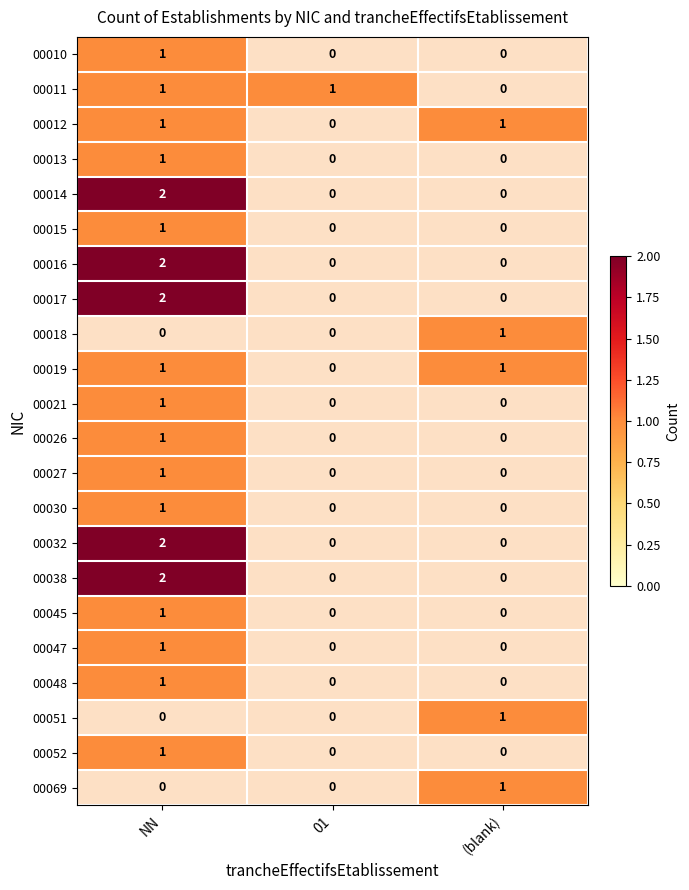

Is the value of 00045 at NN greater than the value of 00017 at NN?

No